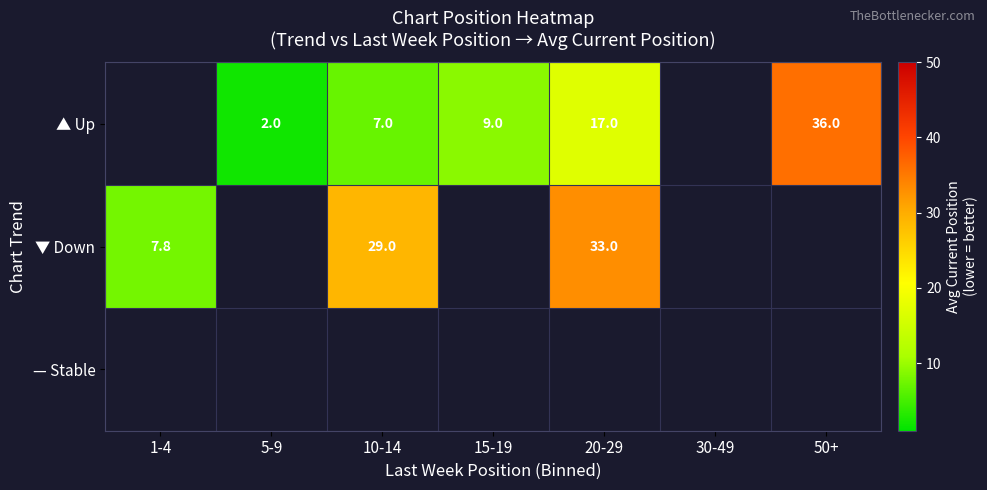

What is the sum of the ▲ Up values at 20-29 and 5-9?

19.0